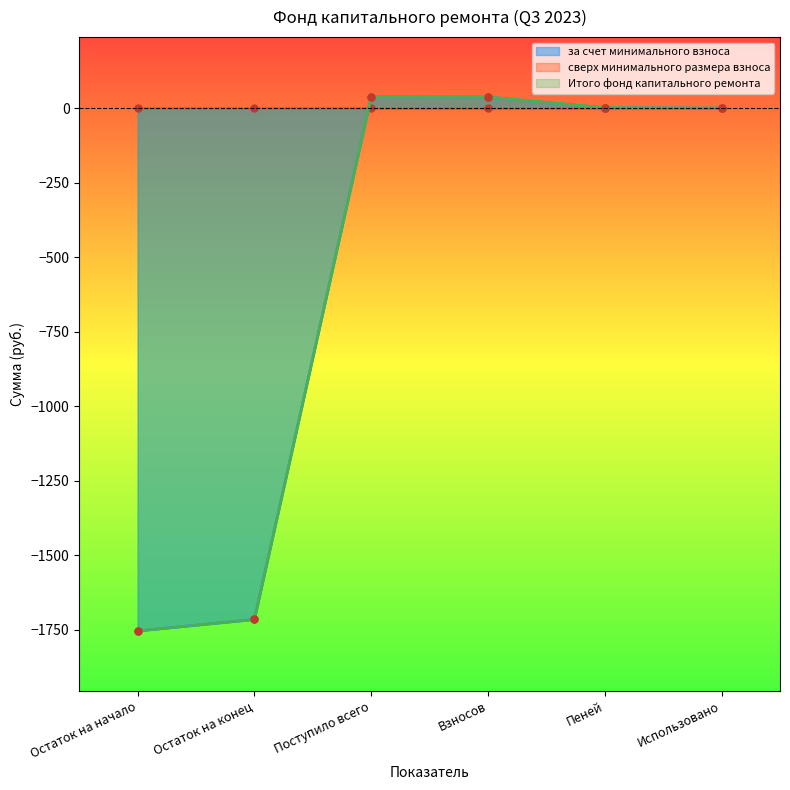

The Итого фонд капитального ремонта series shows -2302.0 at Остаток на начало. True or false?

False